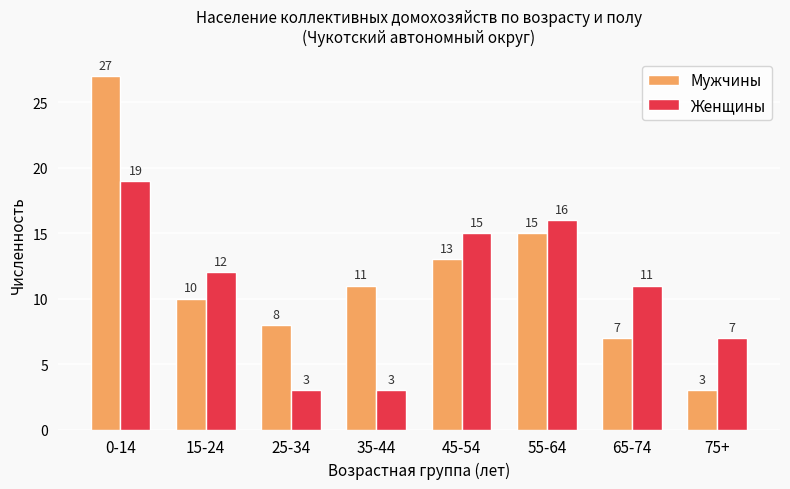

Between 35-44 and 55-64, which series saw the biggest shift?

Женщины